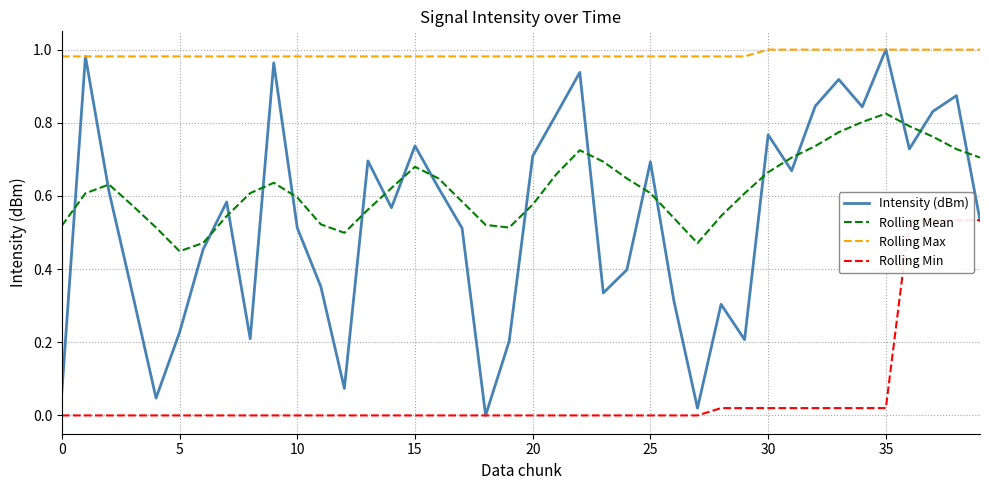

What is the value of the Rolling Max point at the 16th from the left?

1.0